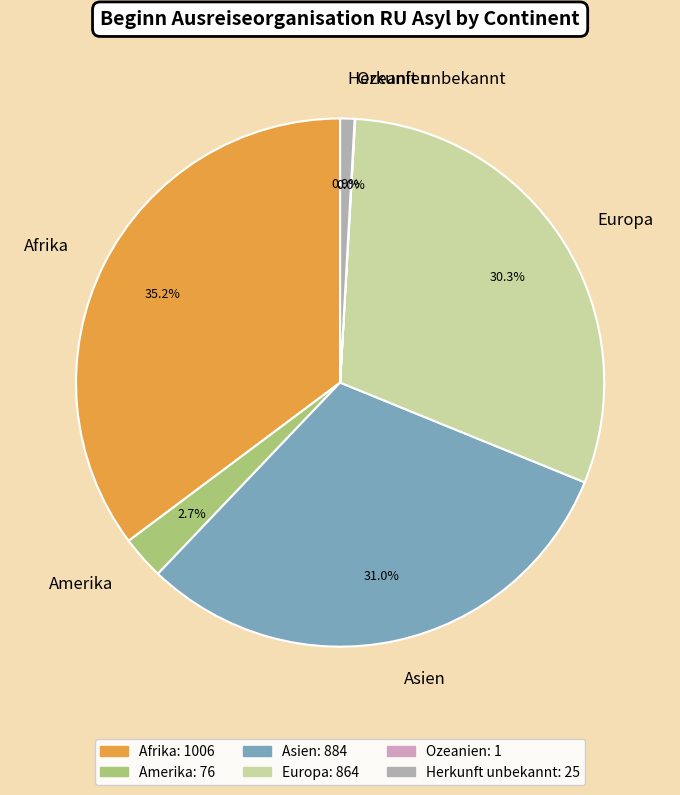

Do Afrika and Amerika together represent more than half of the pie?

No